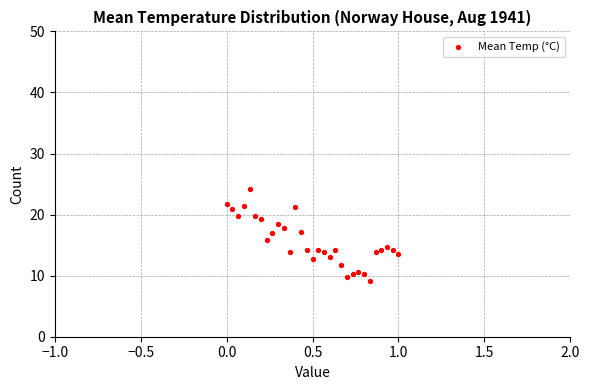

What is the range of Y values (max minus min)?

15.0